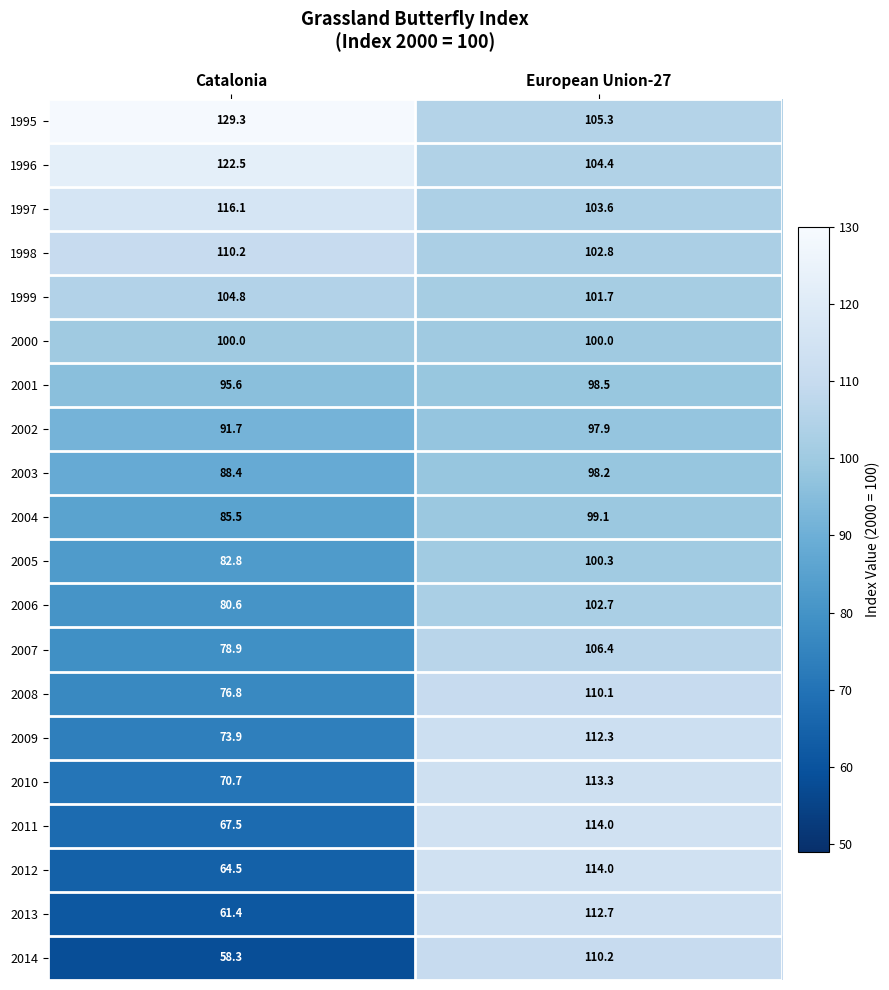

Which series has the largest range (max minus min)?

2014